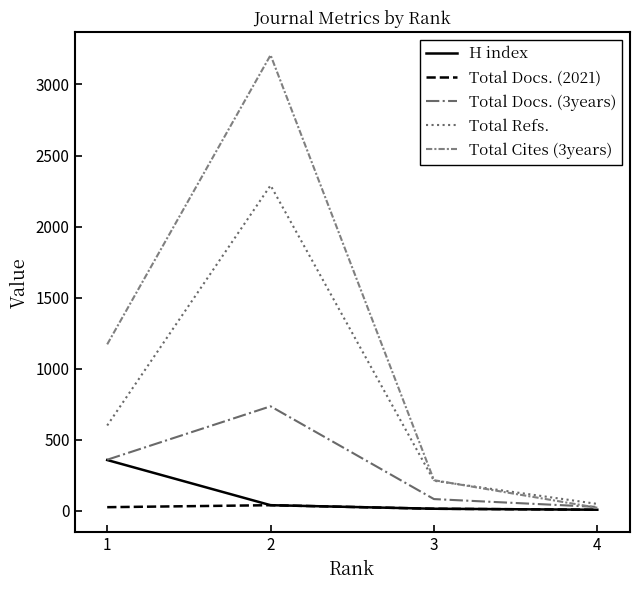

What is the smallest value displayed?

7